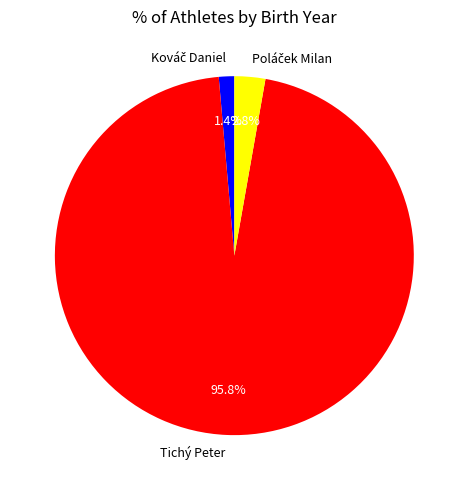

What is the largest slice in the pie chart?

Tichý Peter